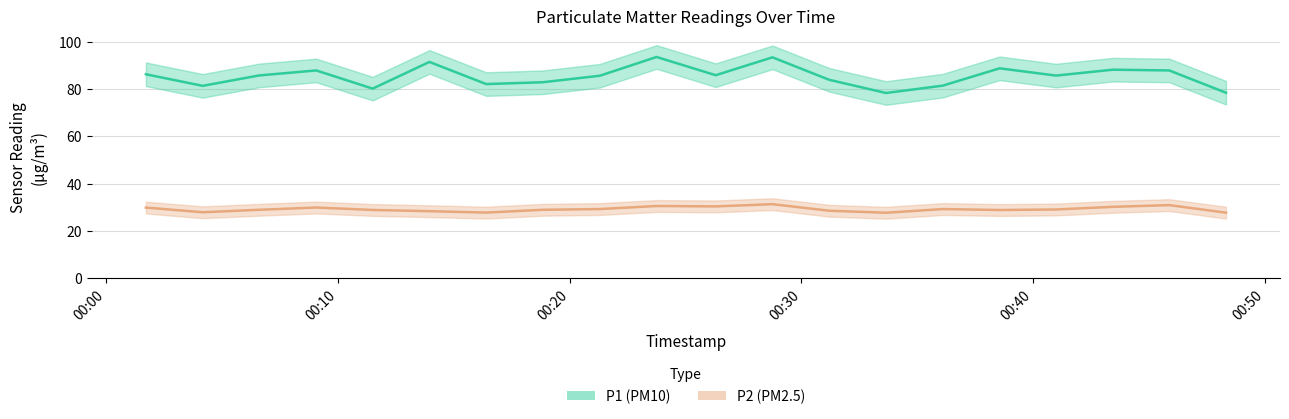

What is the sum of the P1 values at 2022-12-10T00:43:26 and 2022-12-10T00:06:36?

174.0